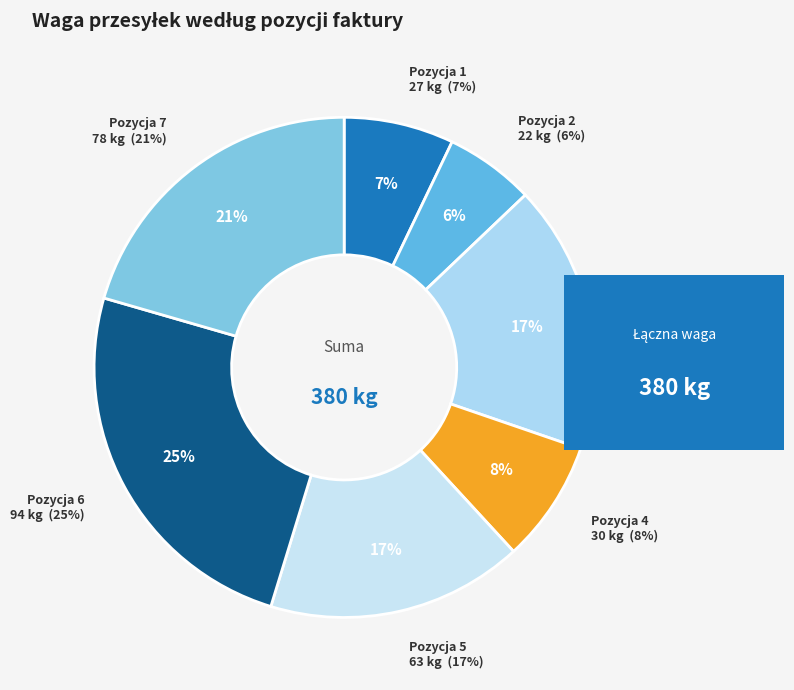

To the nearest percent, what portion does 5 represent?

17%